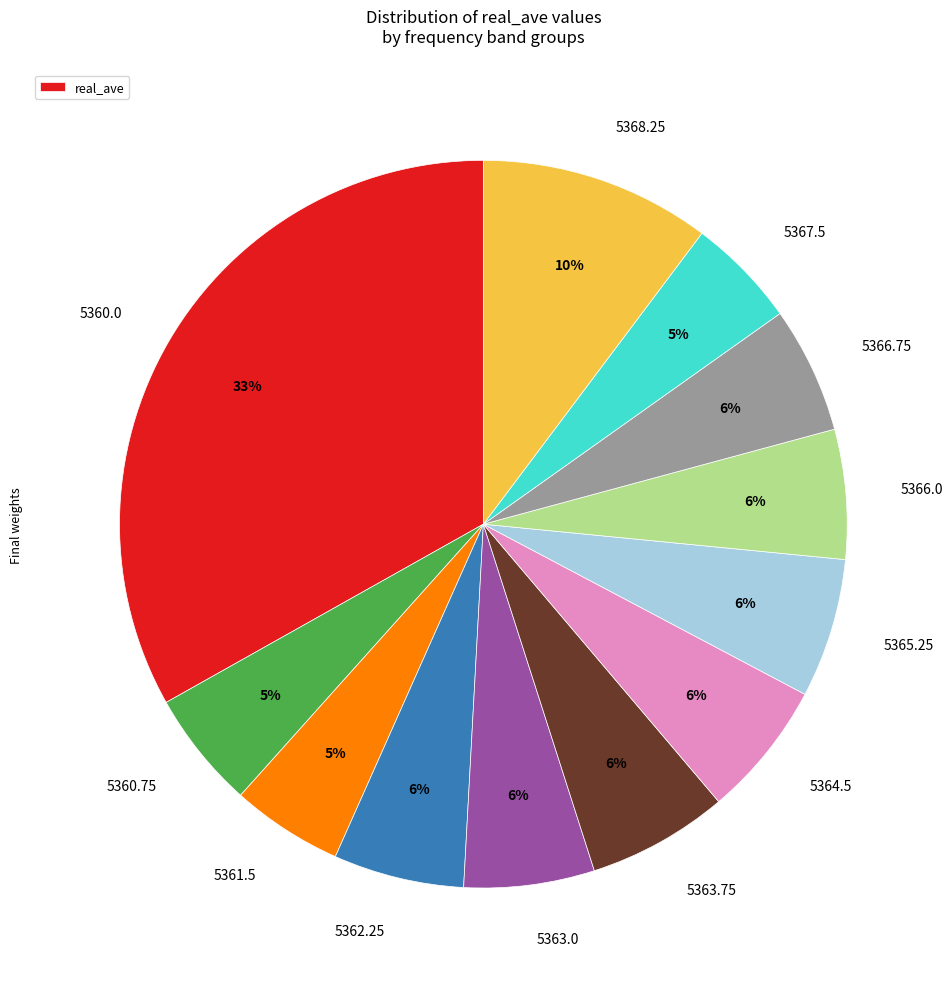

To the nearest percent, what is the average slice percentage?

8%